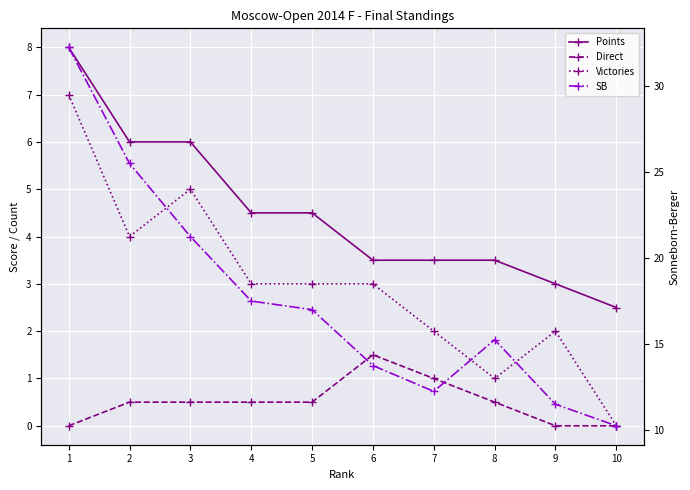

The value of Direct at 2 is 0.5. True or false?

True